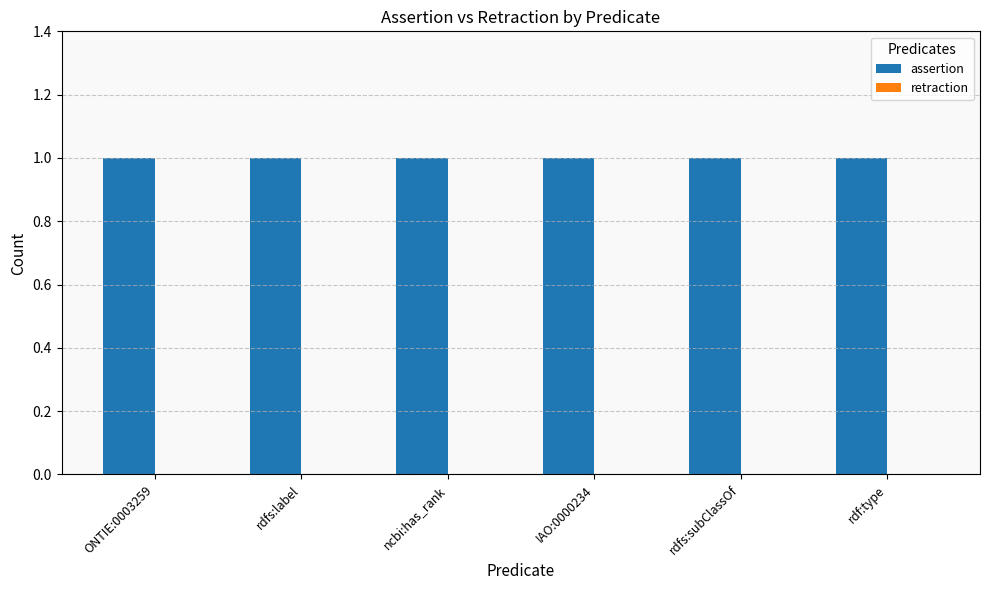

How many series are shown in this chart?

2